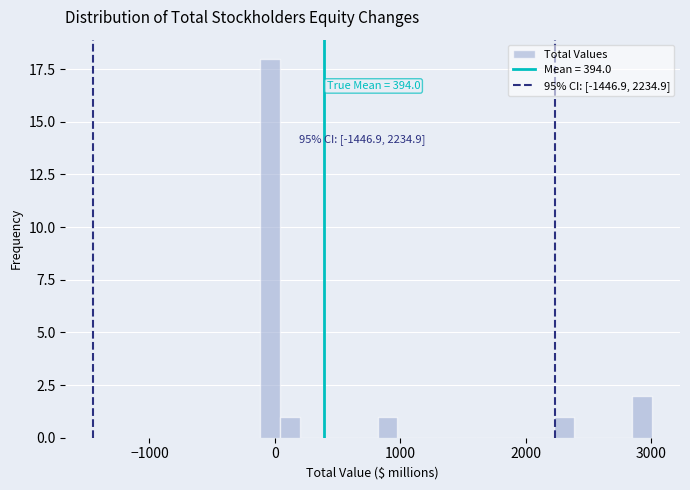

Around what value on the x-axis is the tallest bar? Give the approximate position of its centre, as read against the axis.

0